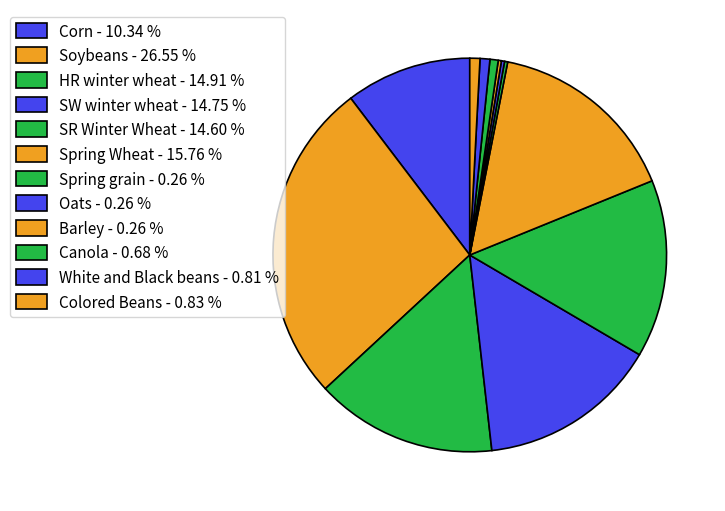

Which category has the smallest portion of the pie?

Spring grain